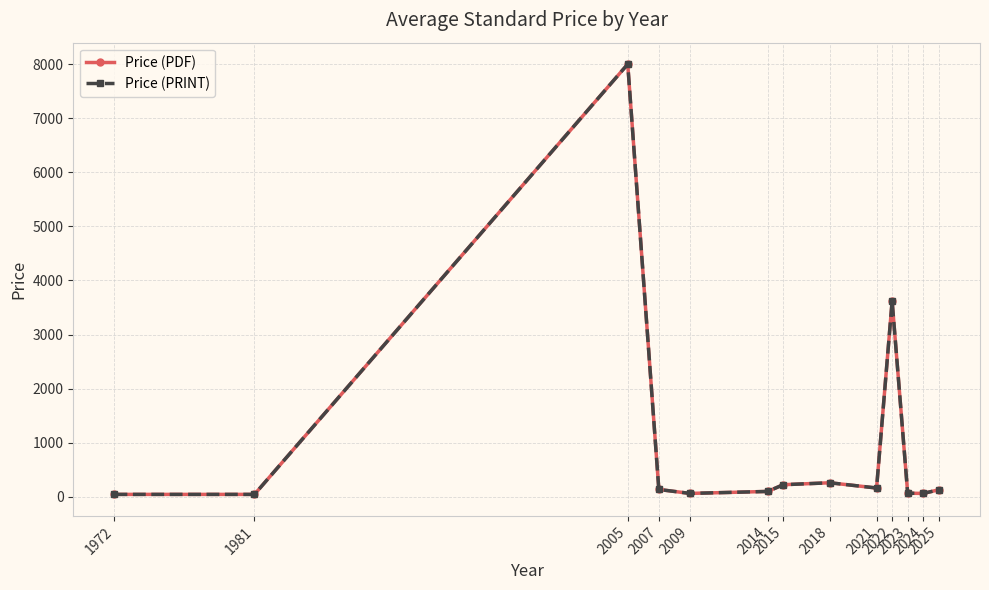

At which category is the sum across all series the highest?

2005